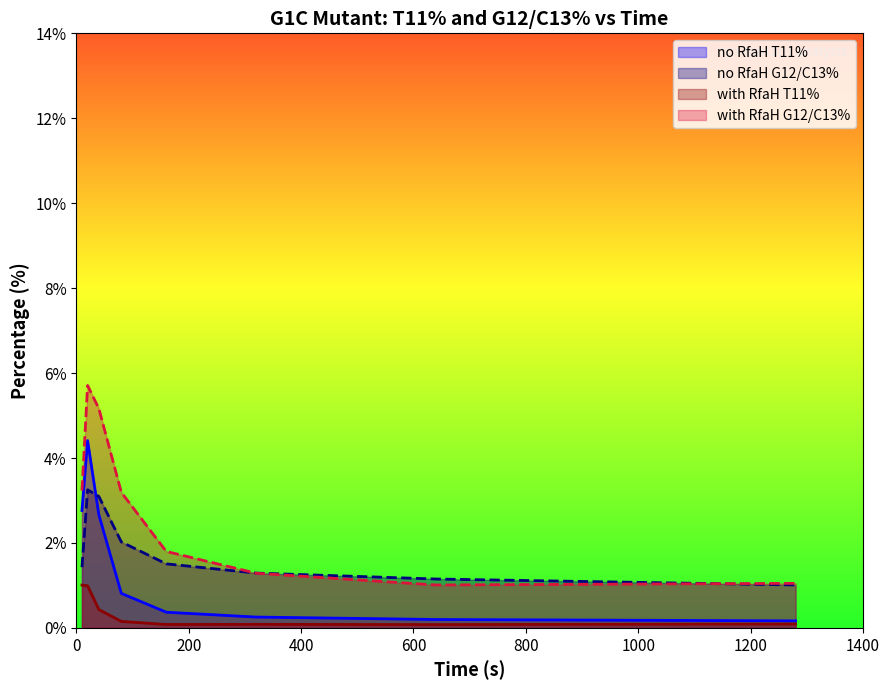

What is the highest value of the no RfaH G12/C13% series?

3.3